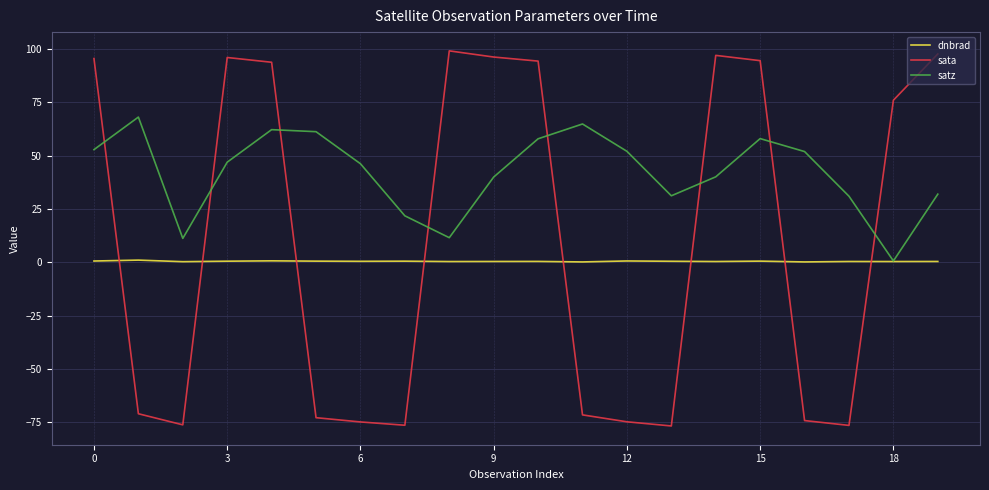

Which series has the largest total across all categories?

satz